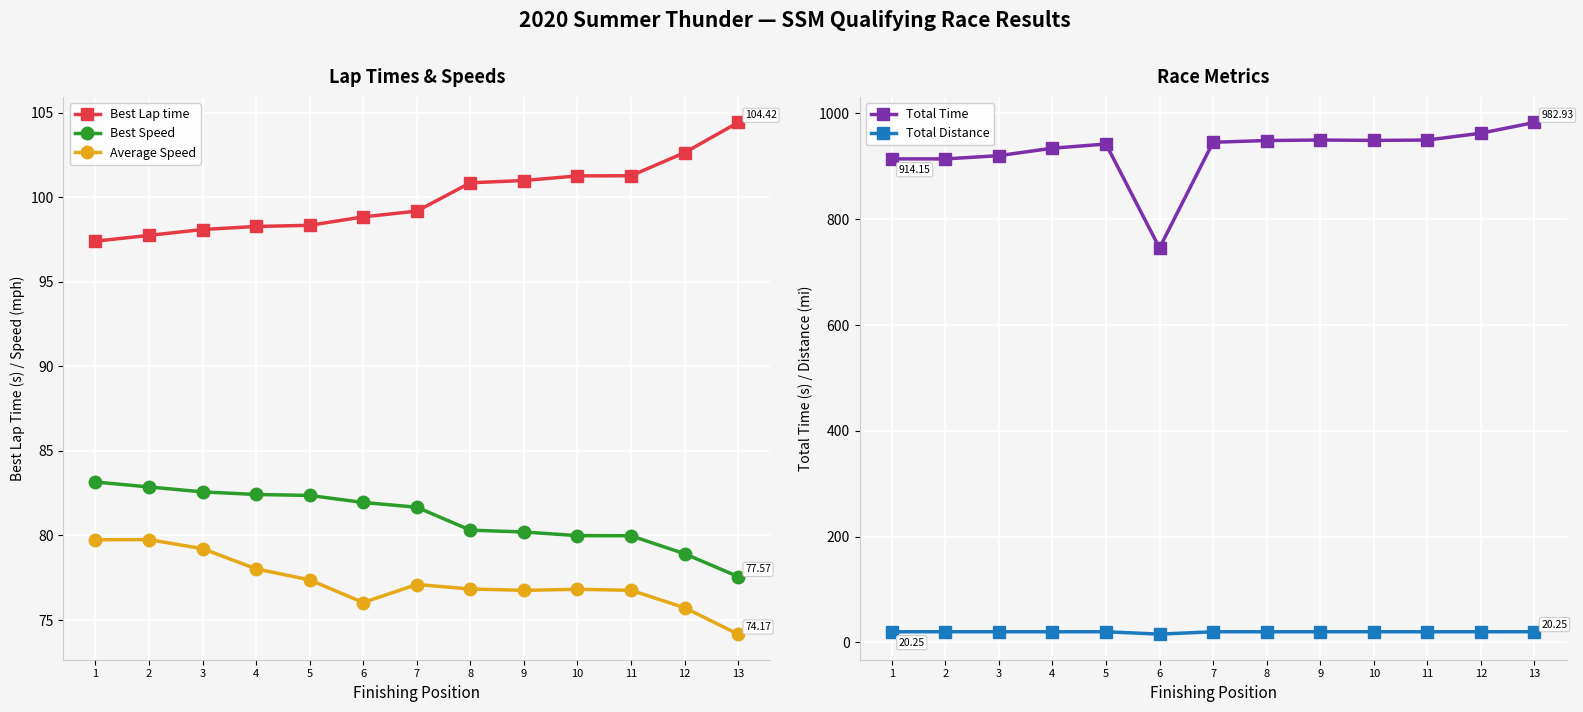

What is the minimum value shown in the chart?

15.8